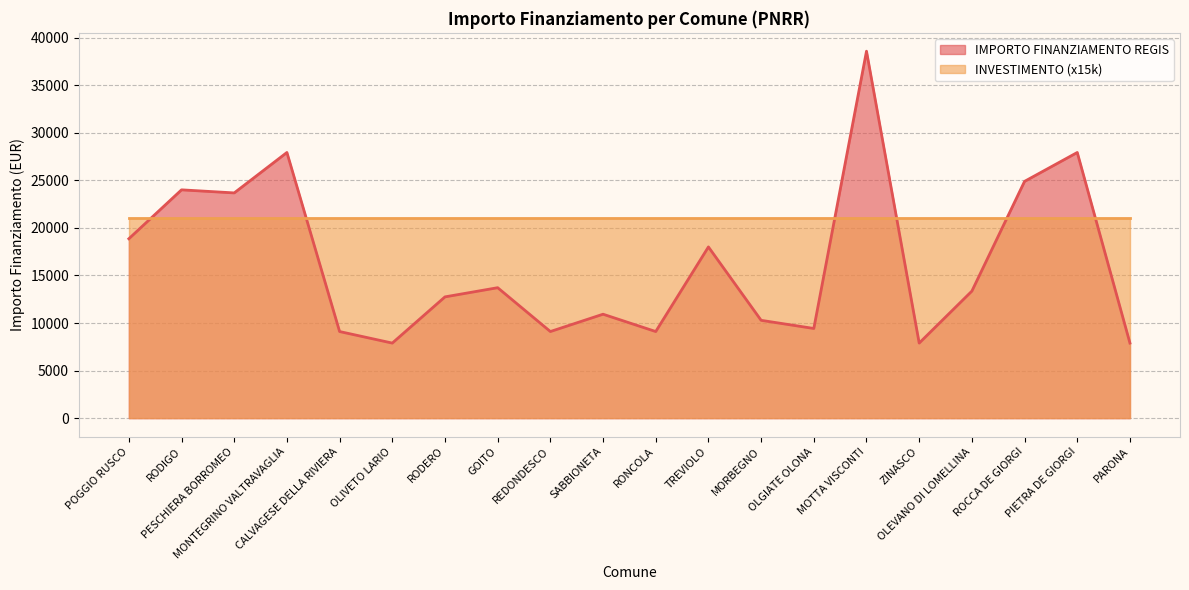

List the labels in order of value, smallest first.

OLIVETO LARIO, ZINASCO, PARONA, CALVAGESE DELLA RIVIERA, REDONDESCO, RONCOLA, OLGIATE OLONA, MORBEGNO, SABBIONETA, RODERO, OLEVANO DI LOMELLINA, GOITO, TREVIOLO, POGGIO RUSCO, PESCHIERA BORROMEO, RODIGO, ROCCA DE GIORGI, MONTEGRINO VALTRAVAGLIA, PIETRA DE GIORGI, MOTTA VISCONTI